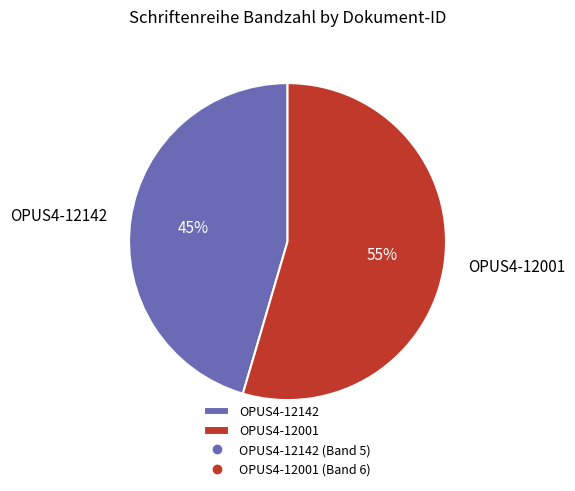

The OPUS4-12001 slice represents 55% of the pie. True or false?

True